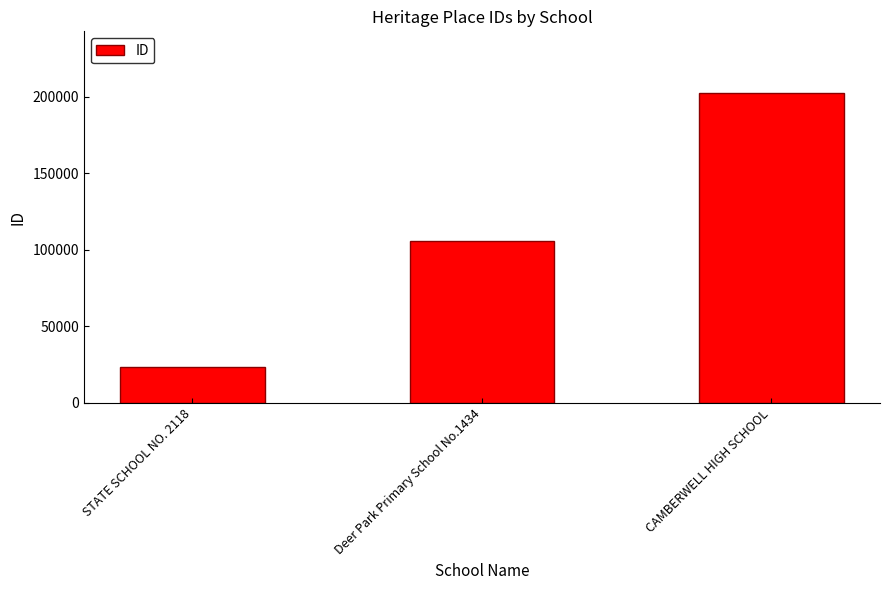

Are the bars grouped side by side (vs. stacked)?

No